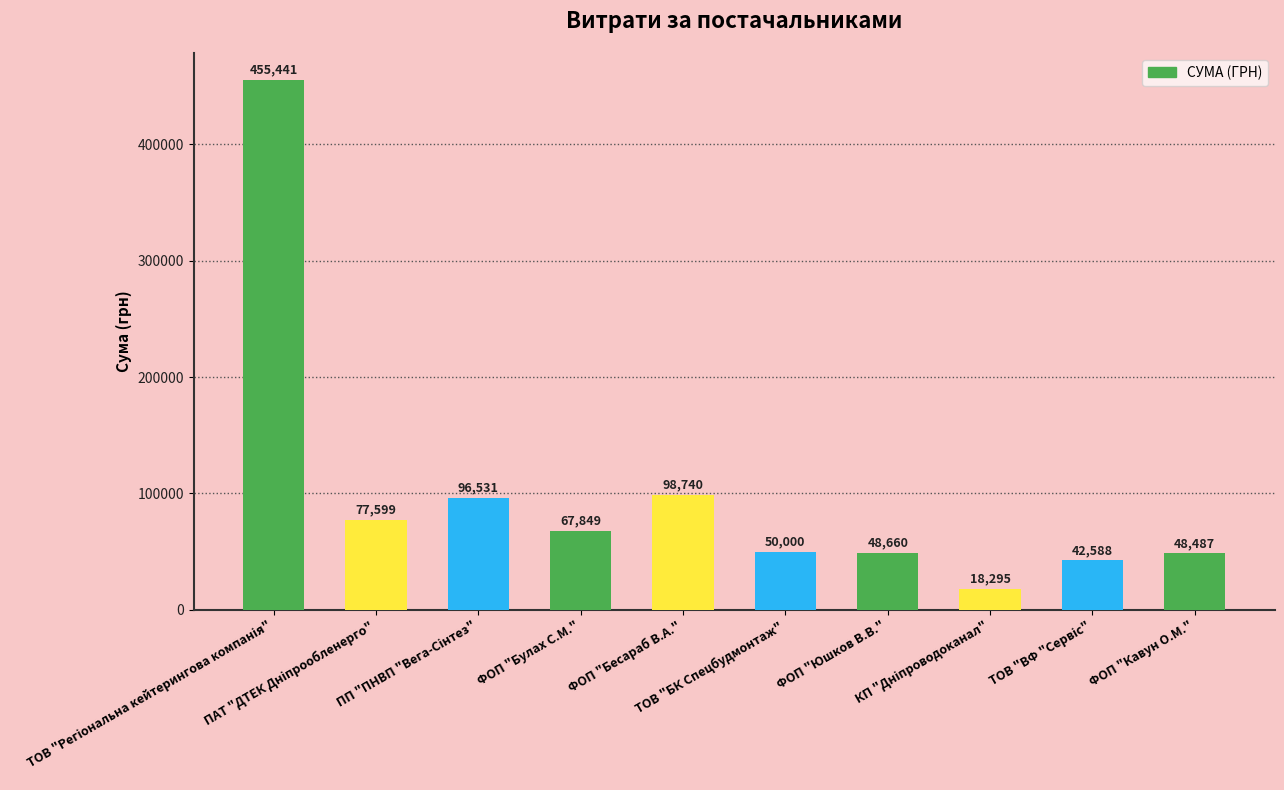

What is the difference between the maximum and minimum values?

437145.5